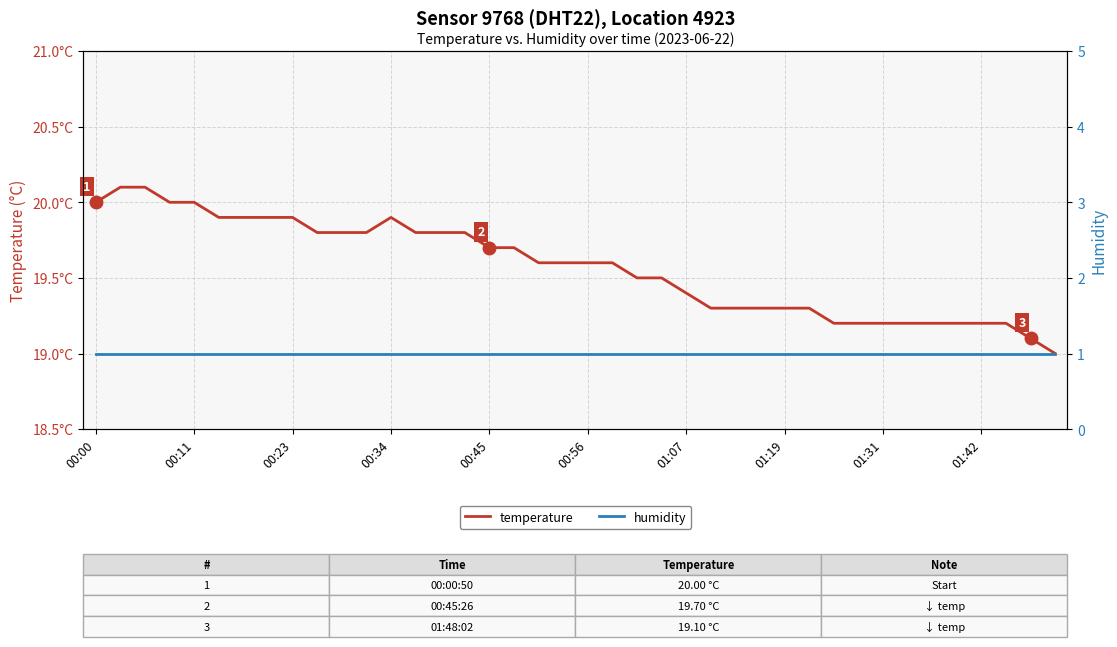

In temperature, how many points are higher than both neighbors (excluding endpoints)?

1